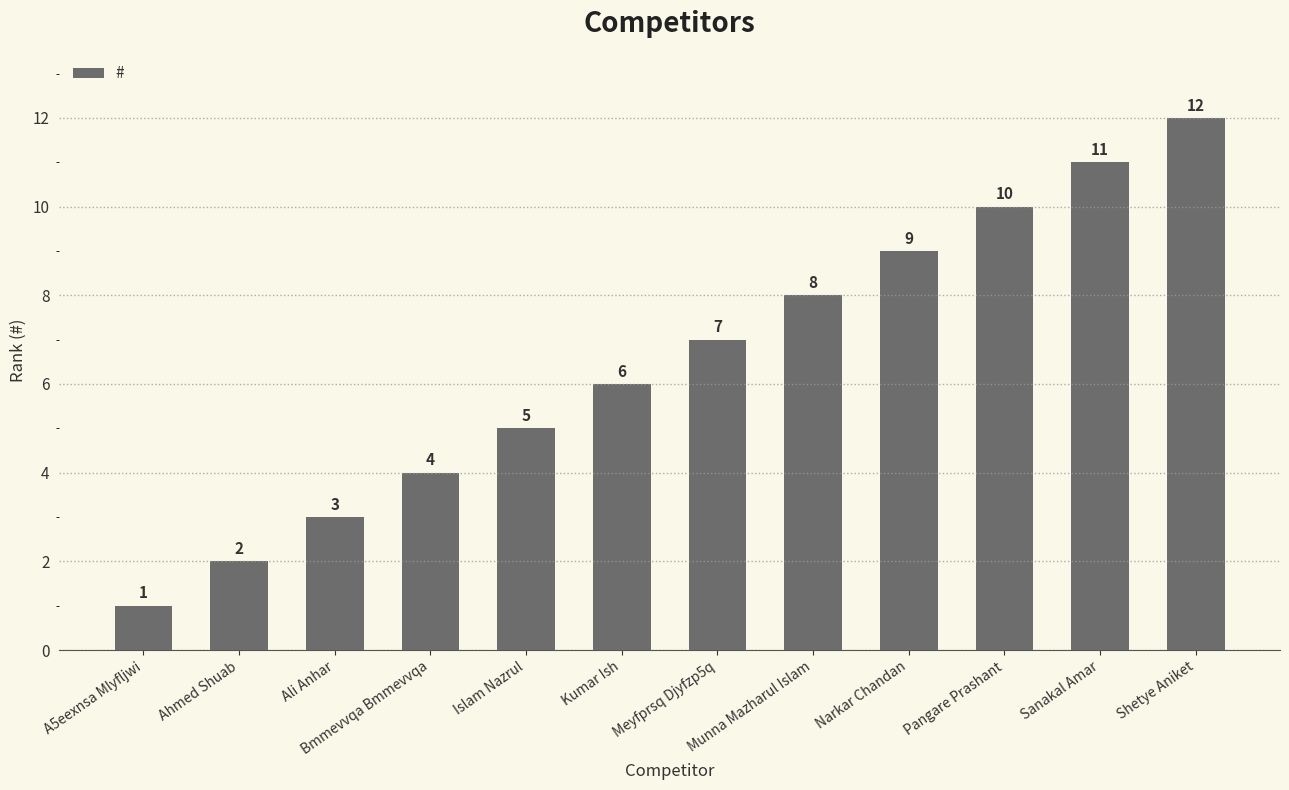

How many bars are there in total?

12